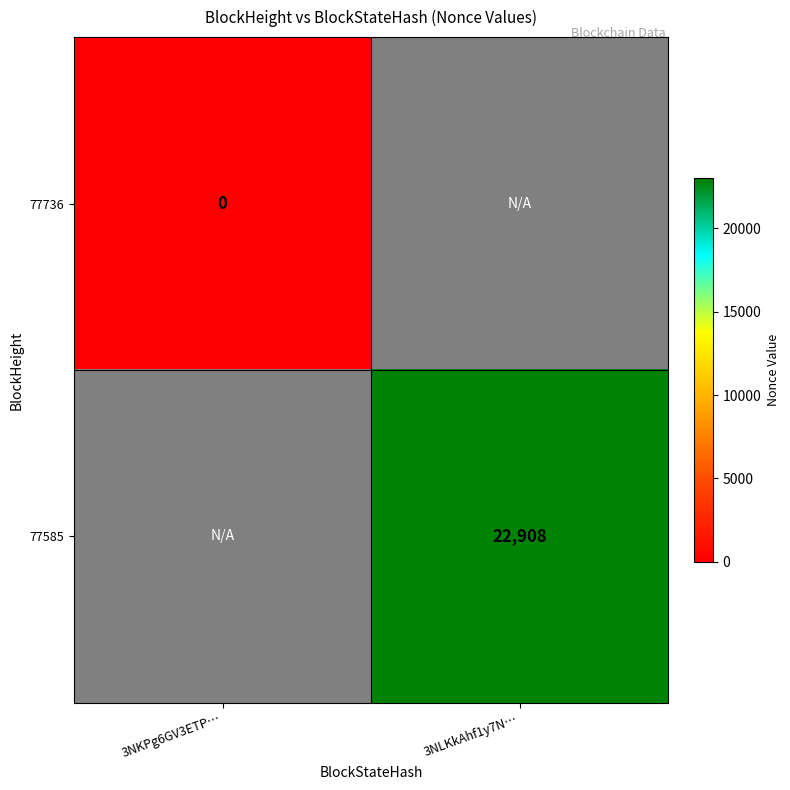

The 77585 series shows 33291 at 3NLKkAhf1y7N…. True or false?

False